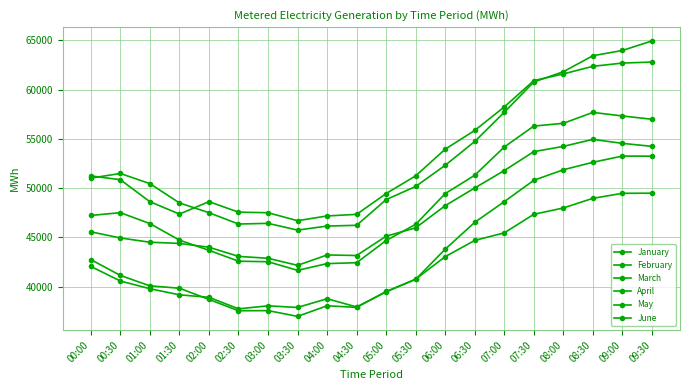

Between 04:00 and 09:30, which is larger?

09:30